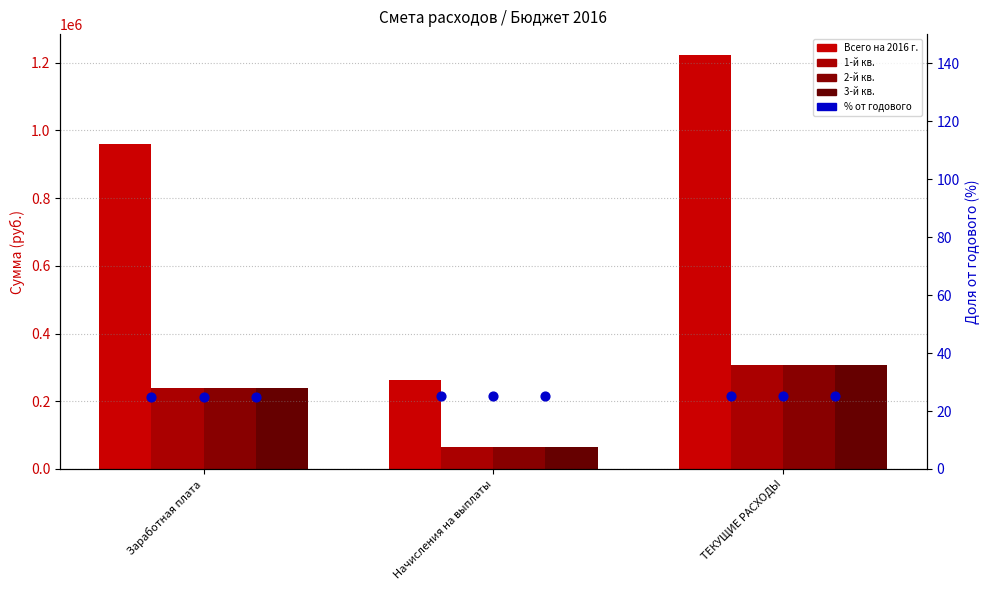

Is the value of Всего на 2016 г. at Заработная плата greater than the value of 3-й кв. at Заработная плата?

Yes